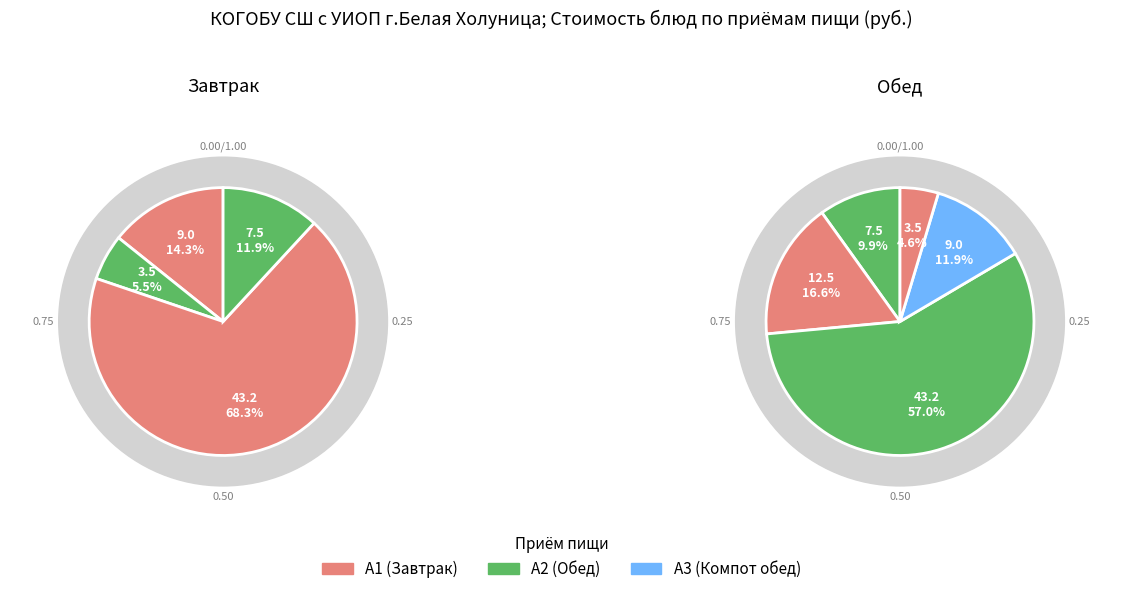

What is the change in value from Блинчики с джемом (Завтрак) to Компот из изюма (Обед)?

-34.1